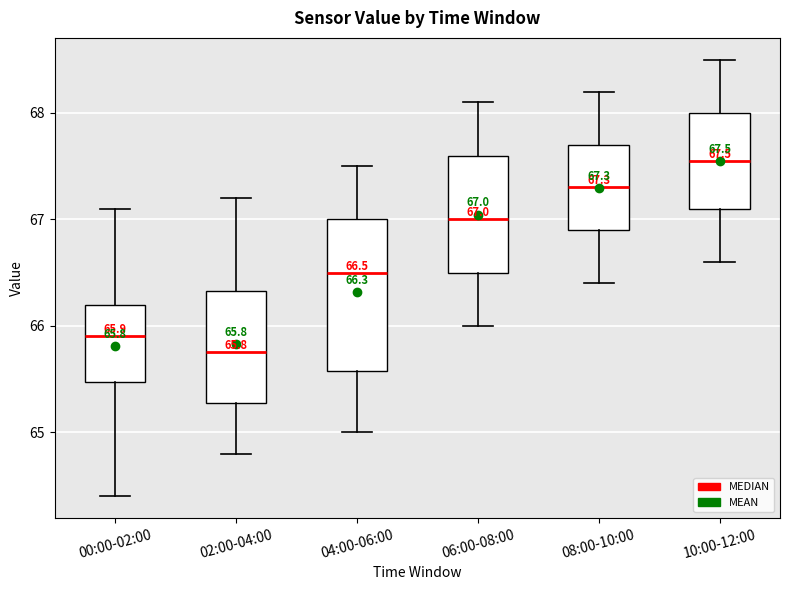

Which box is the tallest, from its lower edge to its upper edge?

04:00-06:00